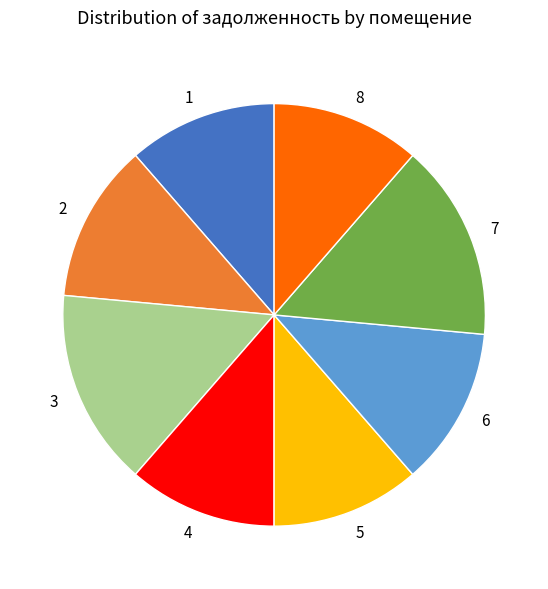

Approximately how many times larger is the value at 8 compared to 7?

0.8